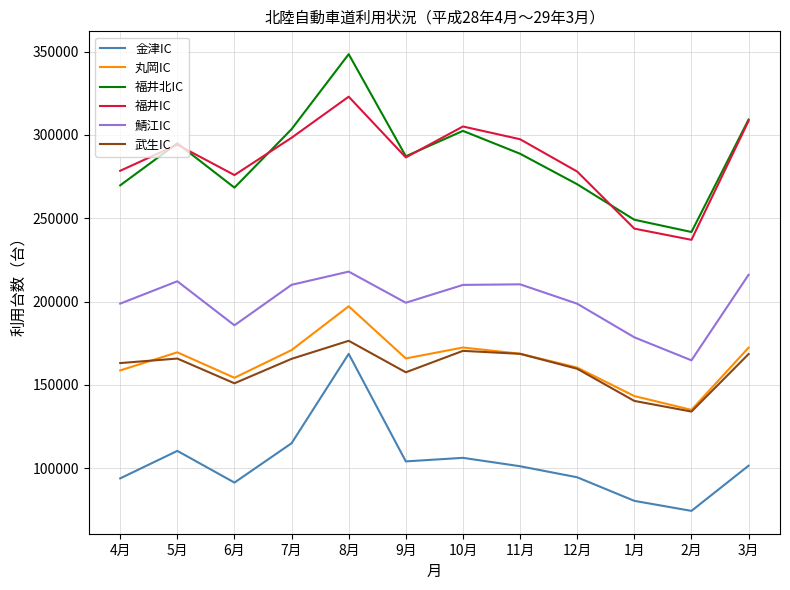

Is the value of 金津IC at 6月 greater than the value of 鯖江IC at 2月?

No